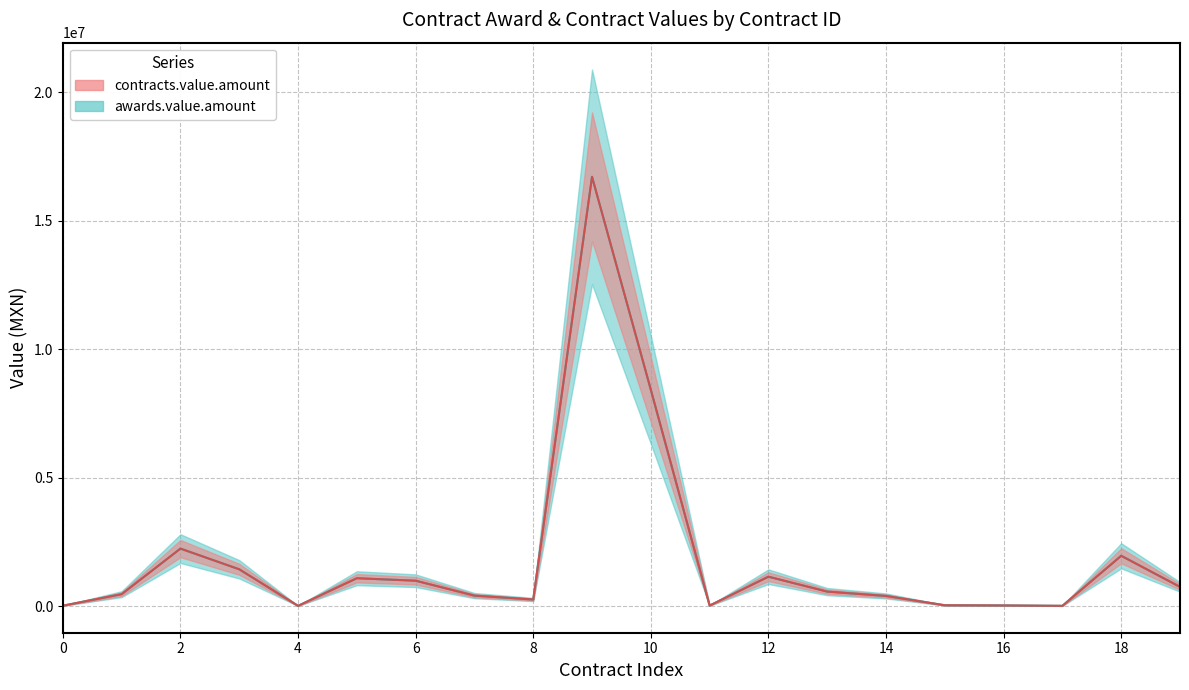

True or false: contracts.value.amount and awards.value.amount intersect in this chart.

False